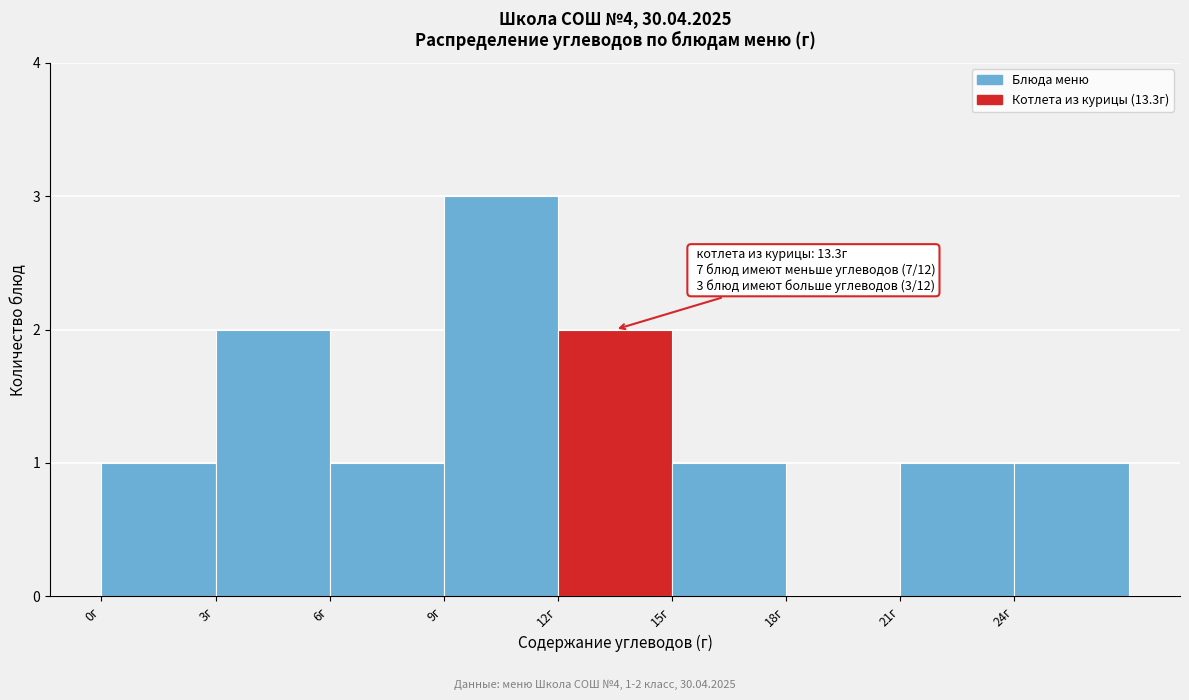

Over which range of the x-axis is the bar tallest?

9 to 12